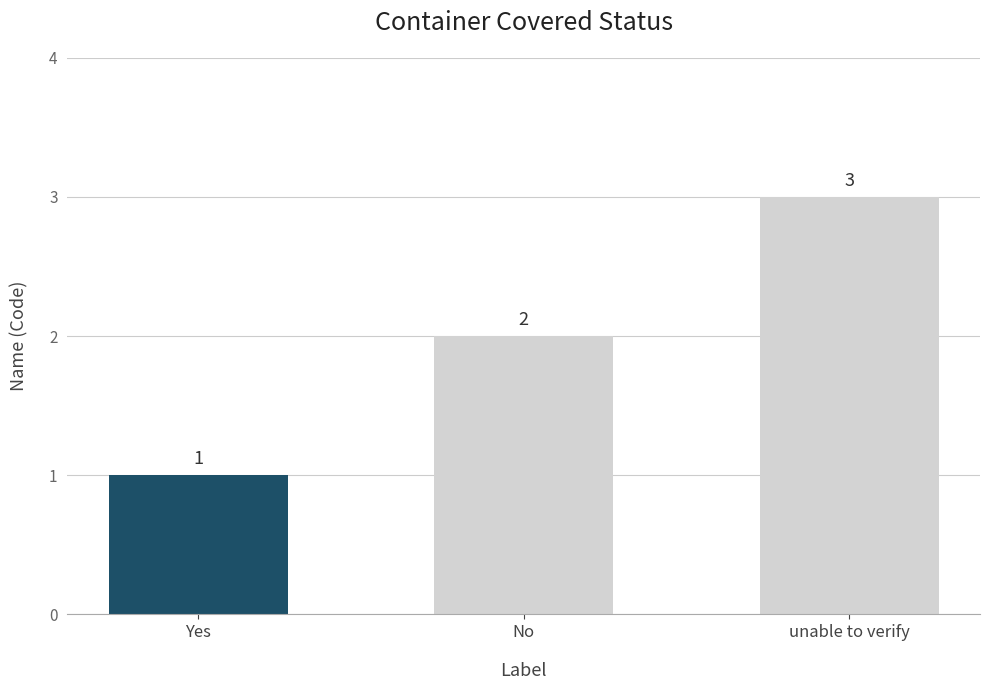

Which has a higher value, unable to verify or No?

unable to verify